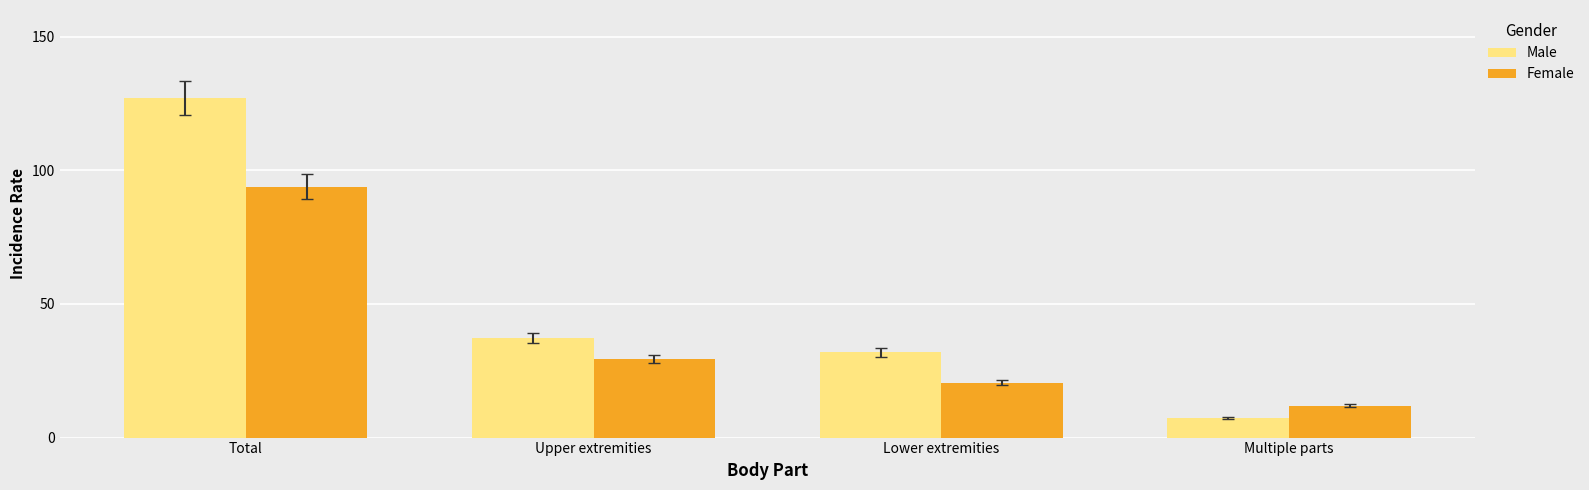

What value does the Male series have at Total?

127.1